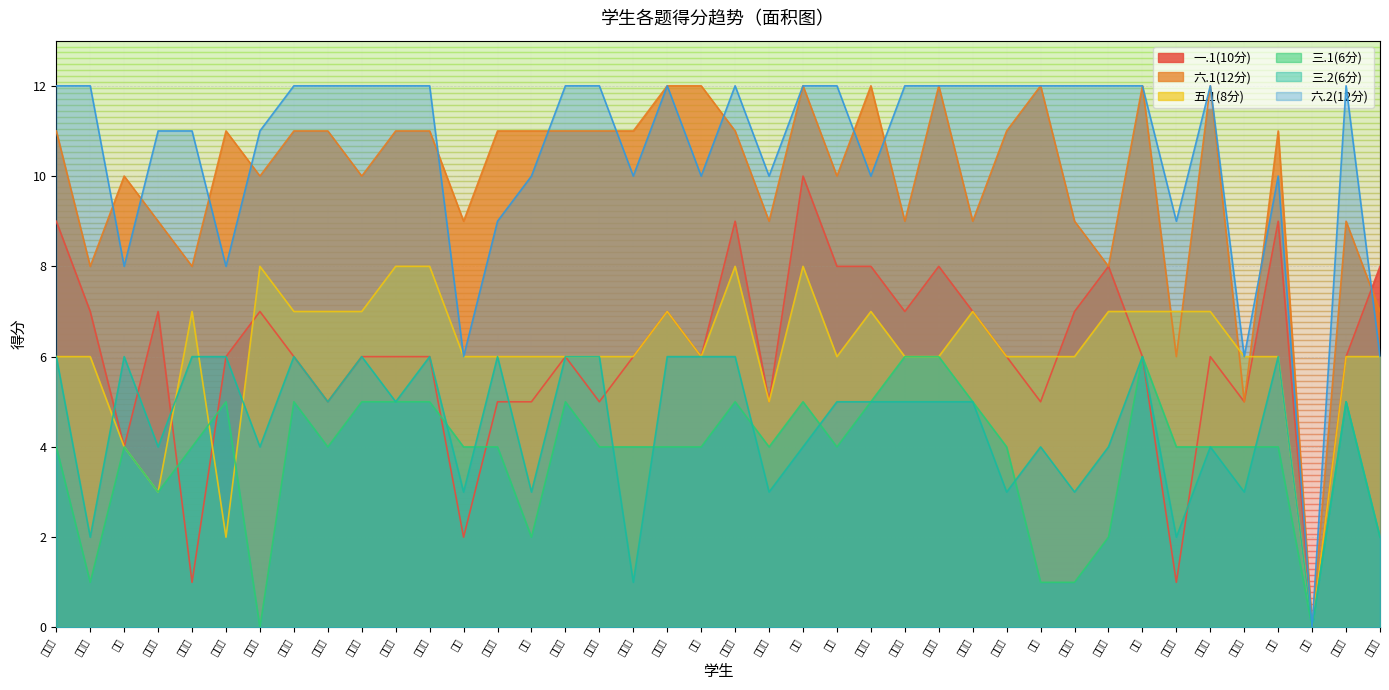

Which series ends up on top after the final intersection of 三.1(6分) and 五.1(8分)?

五.1(8分)